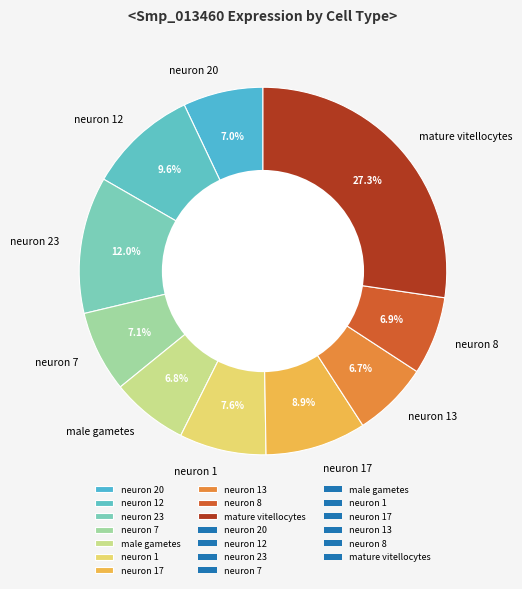

What is the largest slice in the pie chart?

mature vitellocytes